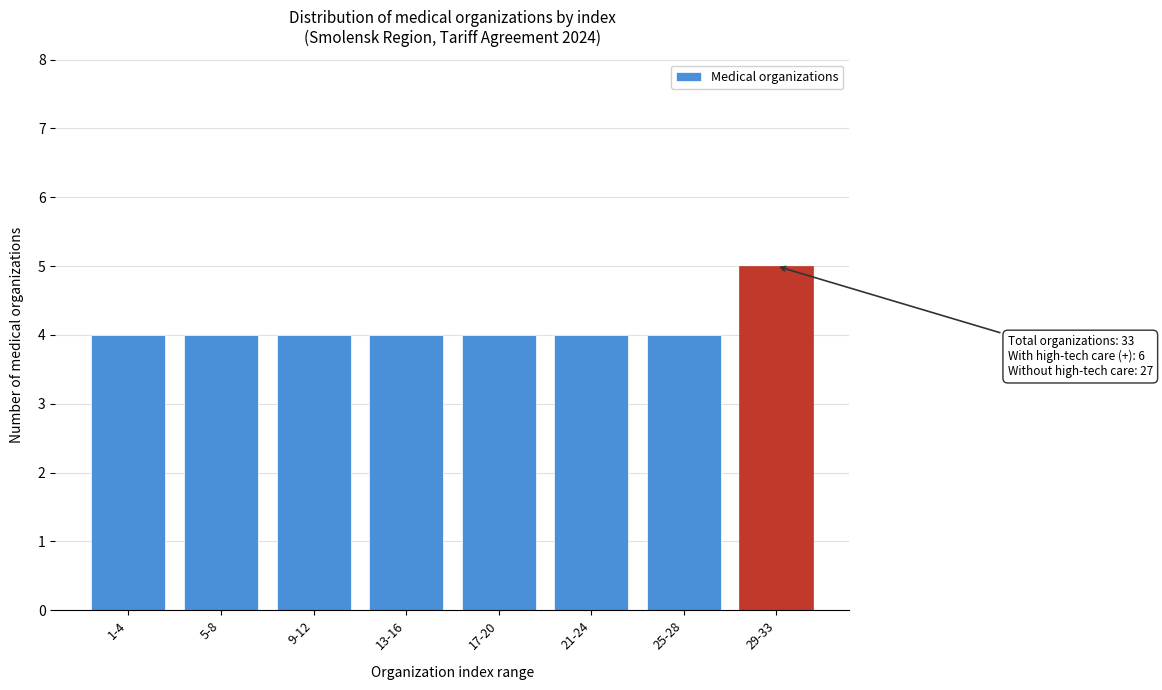

Reading left to right, transcribe all the data shown in this chart.

1-4=4	5-8=4	9-12=4	13-16=4	17-20=4	21-24=4	25-28=4	29-33=5